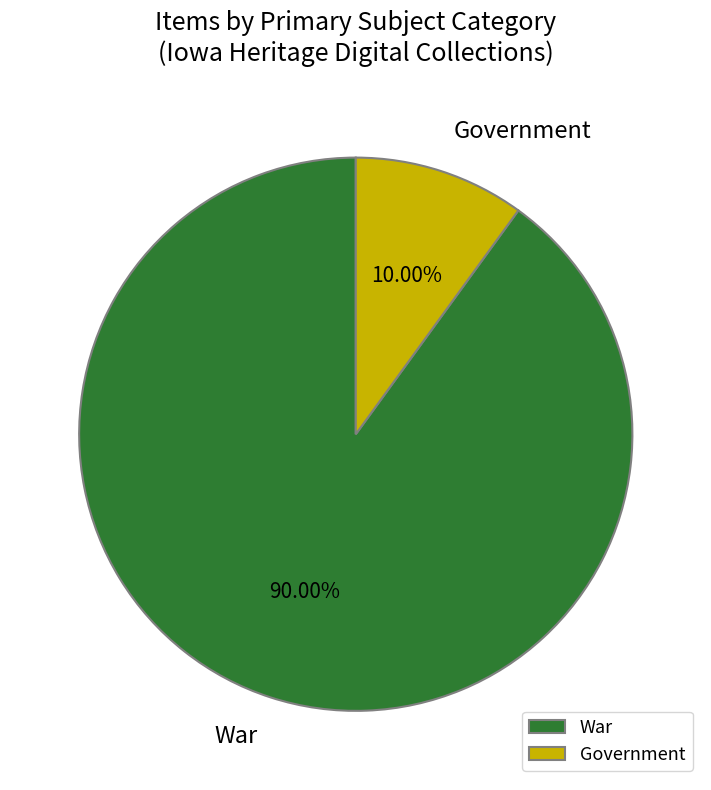

Is there any slice that represents more than half of the pie?

Yes